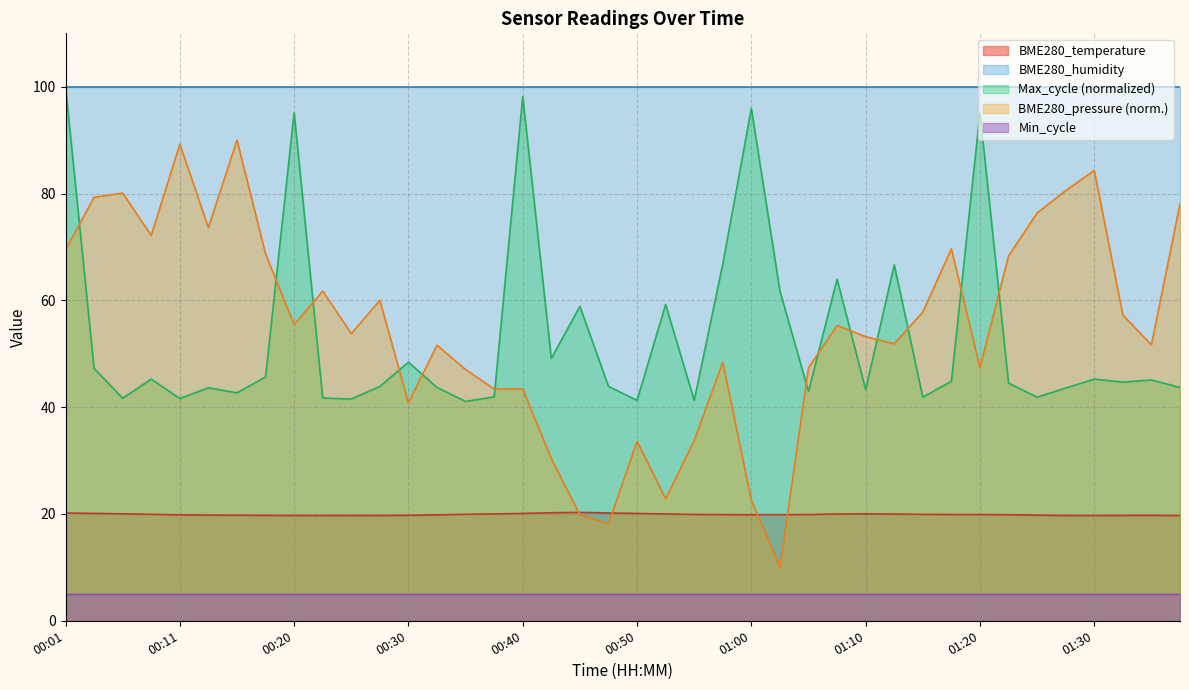

What position from the left is 01:10?

29